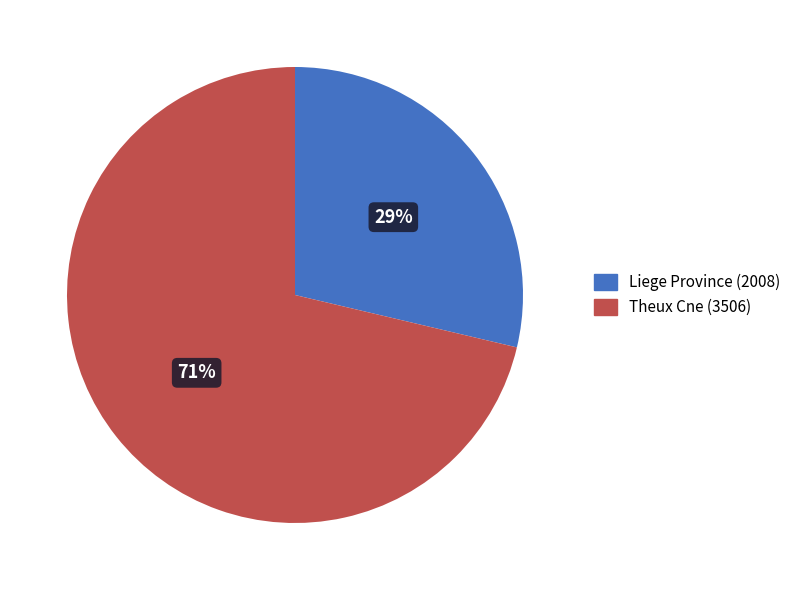

To the nearest percent, what is the combined percentage of Theux Cne (3506) and Liege Province (2008)?

100%